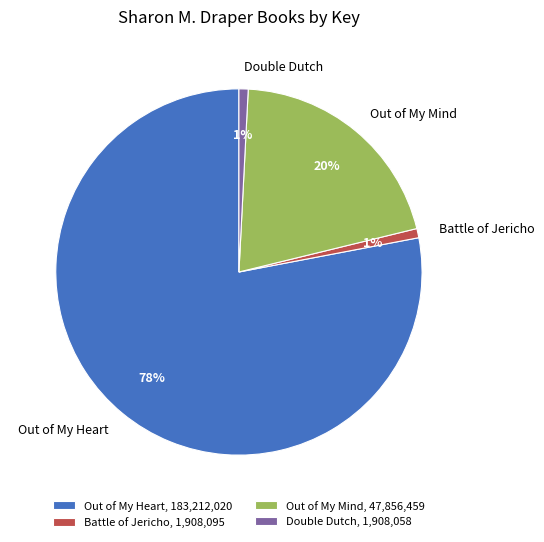

What percentage is the Out of My Mind slice, to the nearest percent?

20%